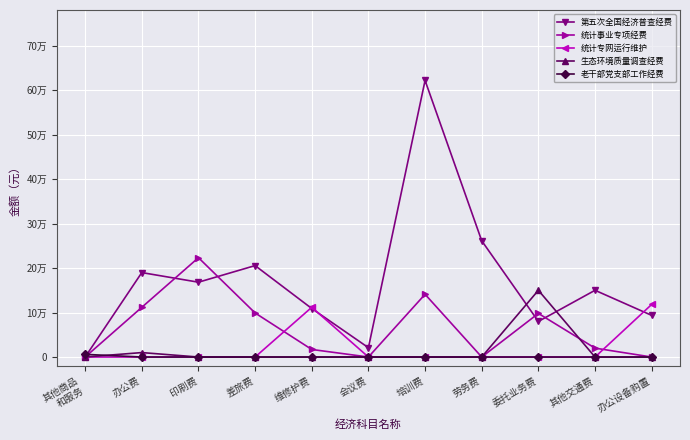

What is the spread (max minus min) of values at 办公设备购置?

1.2